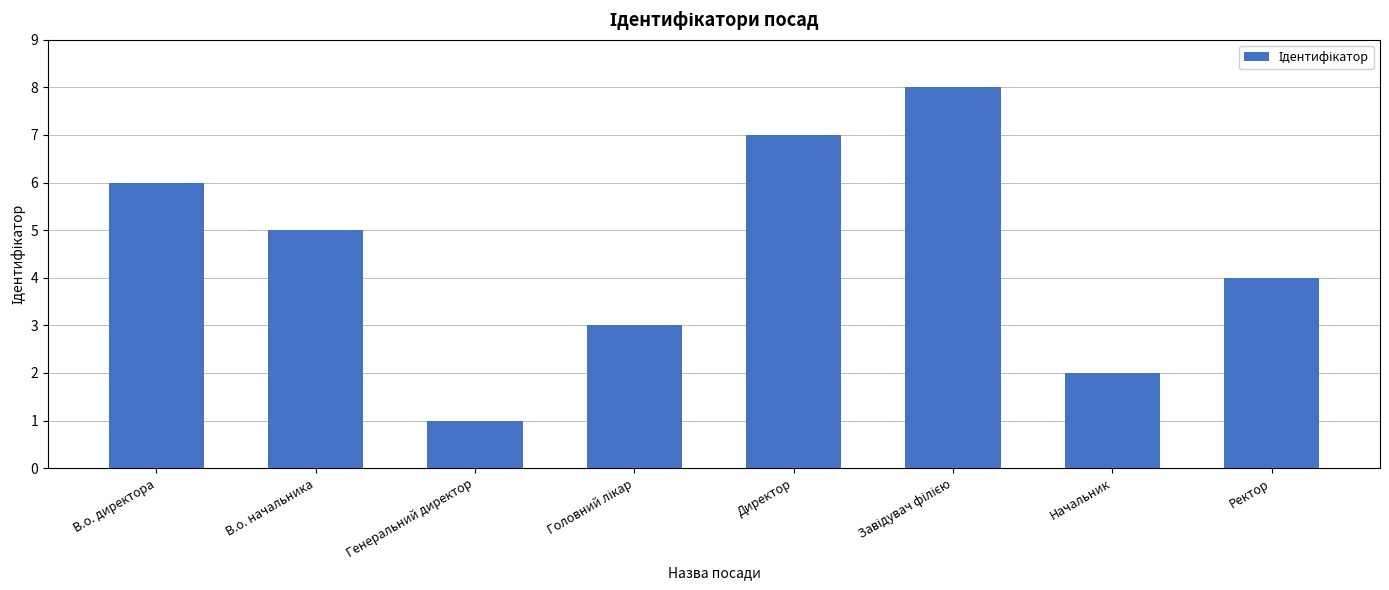

Reading left to right, transcribe all the data shown in this chart.

6	5	1	3	7	8	2	4